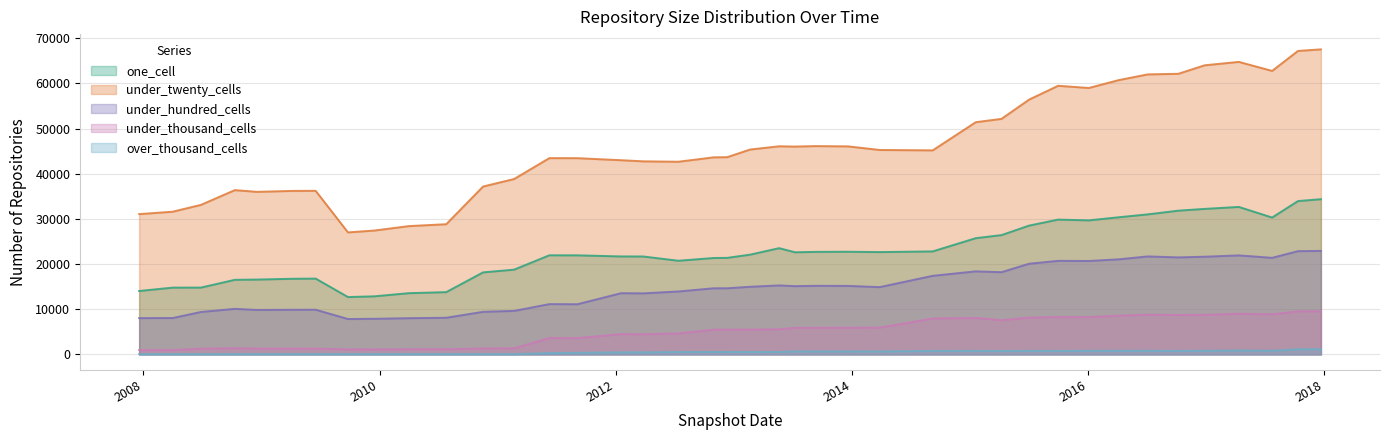

What is the label of the 9th point from the right?

2016-01-04